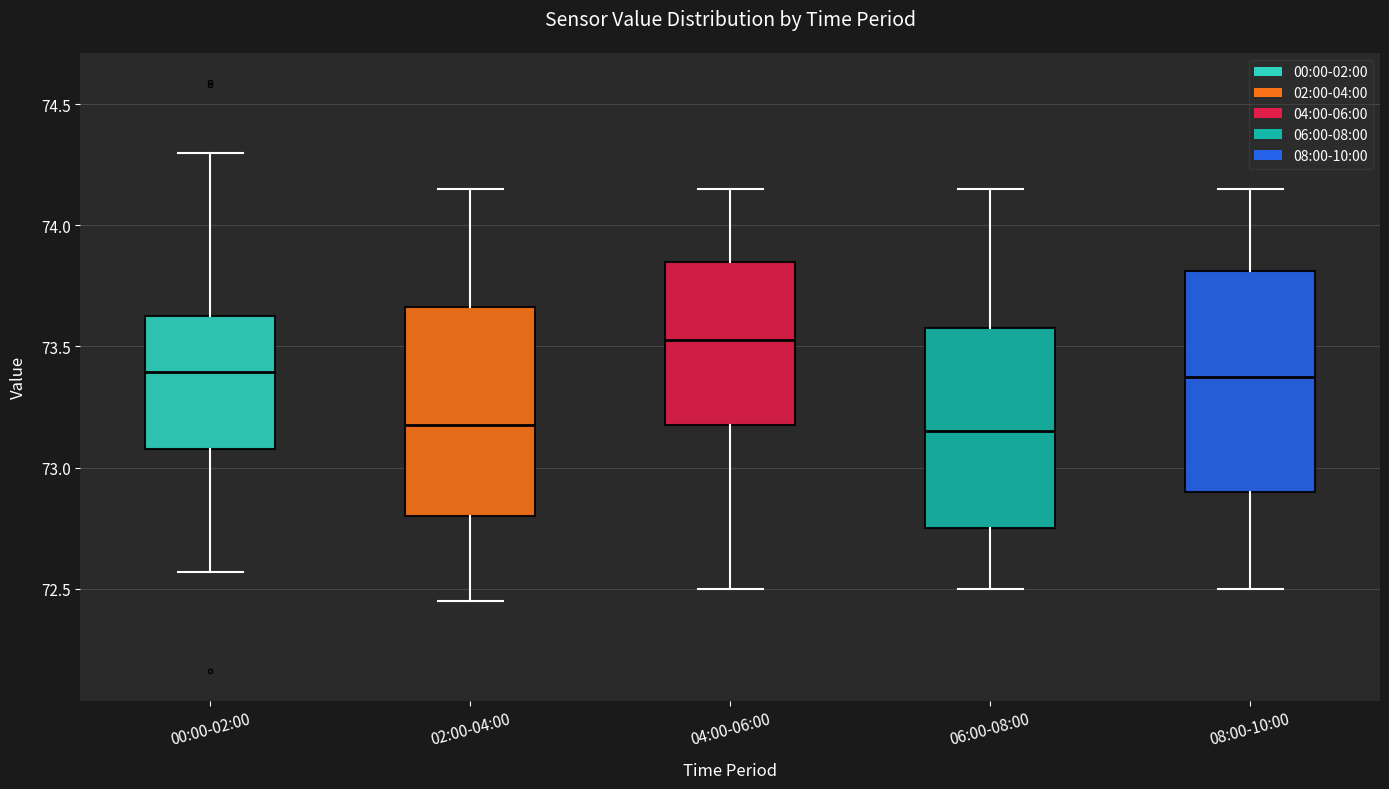

Reading left to right, read every box against the y-axis: the position of its median line, the range the box covers, and the ends of its whiskers. The values are not printed on the chart, so give them approximately, as read against the axis.

00:00-02:00: median 73.40, box 73.10 to 73.65, whiskers 72.55 to 74.30
02:00-04:00: median 73.20, box 72.80 to 73.65, whiskers 72.45 to 74.15
04:00-06:00: median 73.55, box 73.20 to 73.85, whiskers 72.50 to 74.15
06:00-08:00: median 73.15, box 72.75 to 73.60, whiskers 72.50 to 74.15
08:00-10:00: median 73.40, box 72.90 to 73.80, whiskers 72.50 to 74.15